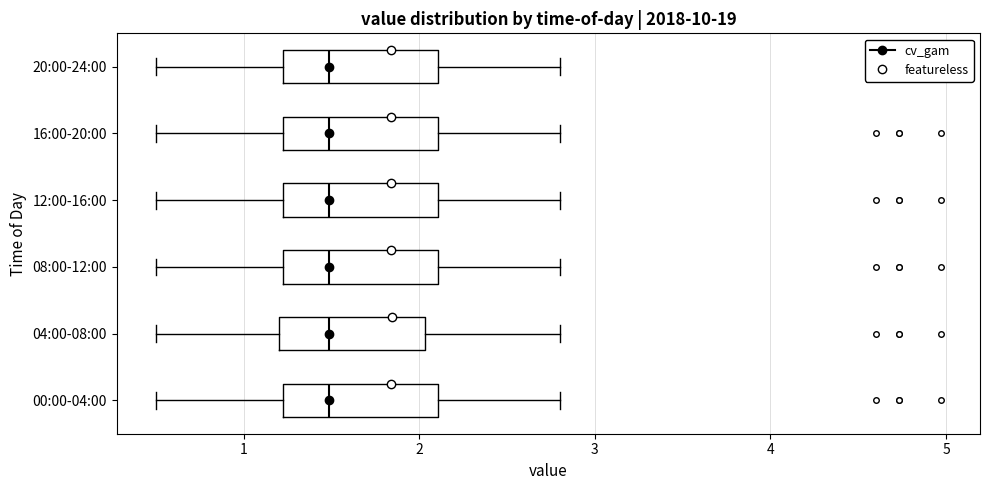

Reading bottom to top, transcribe this box plot: for each box, give where its median line is, the range the box spans, and where its two whiskers end, as read against the x-axis. The values are not printed on the chart, so give them approximately, as read against the axis.

00:00-04:00: median 1.5, box 1.2 to 2.1, whiskers 0.5 to 2.8
04:00-08:00: median 1.5, box 1.2 to 2.0, whiskers 0.5 to 2.8
08:00-12:00: median 1.5, box 1.2 to 2.1, whiskers 0.5 to 2.8
12:00-16:00: median 1.5, box 1.2 to 2.1, whiskers 0.5 to 2.8
16:00-20:00: median 1.5, box 1.2 to 2.1, whiskers 0.5 to 2.8
20:00-24:00: median 1.5, box 1.2 to 2.1, whiskers 0.5 to 2.8